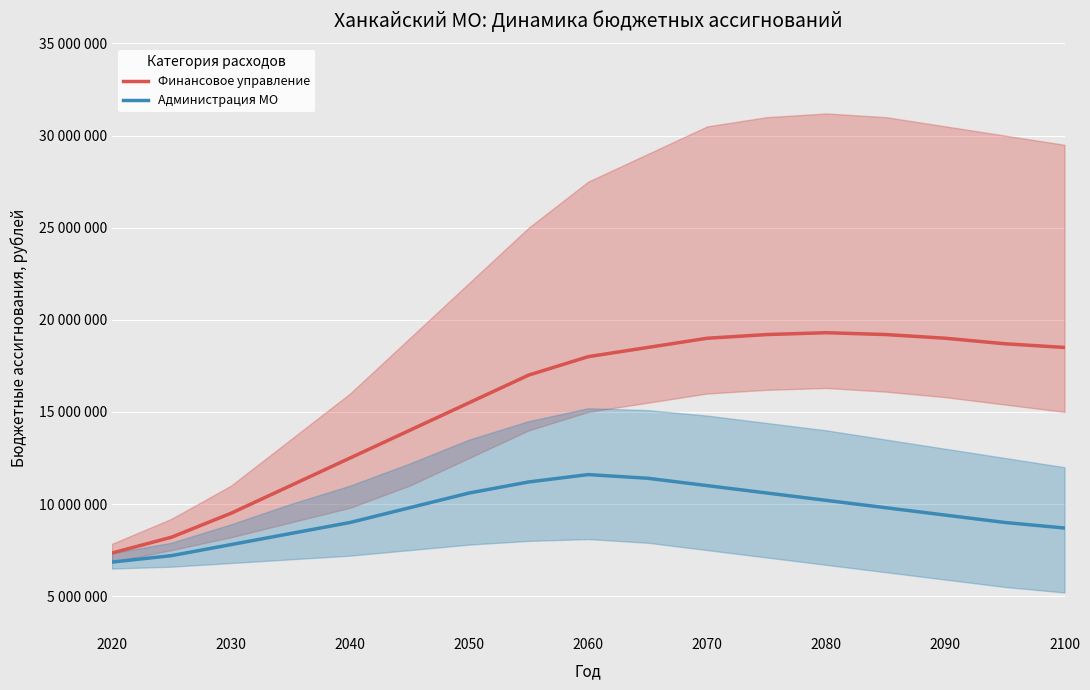

What is the minimum value for Финансовое управление?

7340861